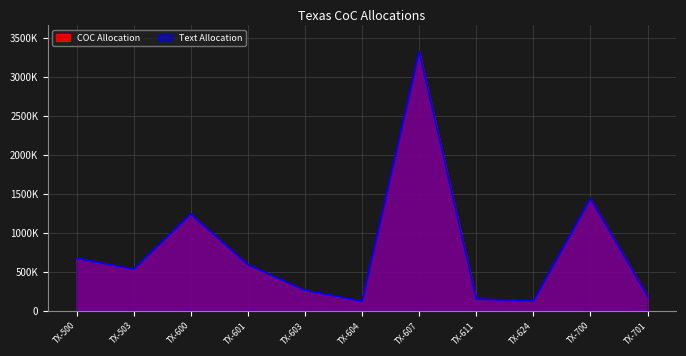

Reading right to left, list all the values displayed in this chart.

COC Allocation: 193093	1447557	132757	154050	3332143	127804	267556	597993	1247103	537301	679715
Text Allocation: 193093	1447557	132757	154050	3332143	127804	267556	597993	1247103	537301	679715